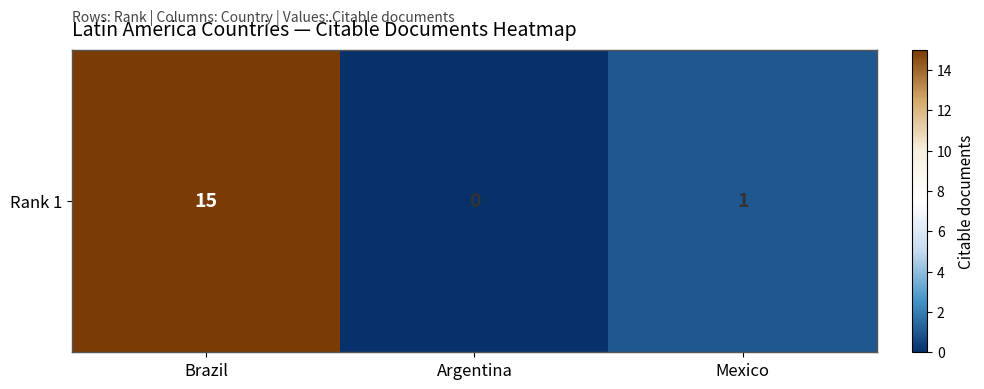

The value at Brazil is 5. True or false?

False